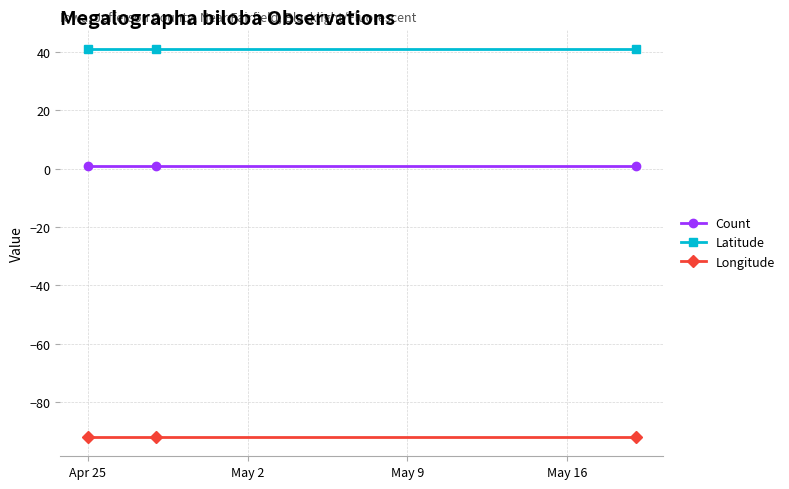

At how many categories does at least one series exceed 23?

3